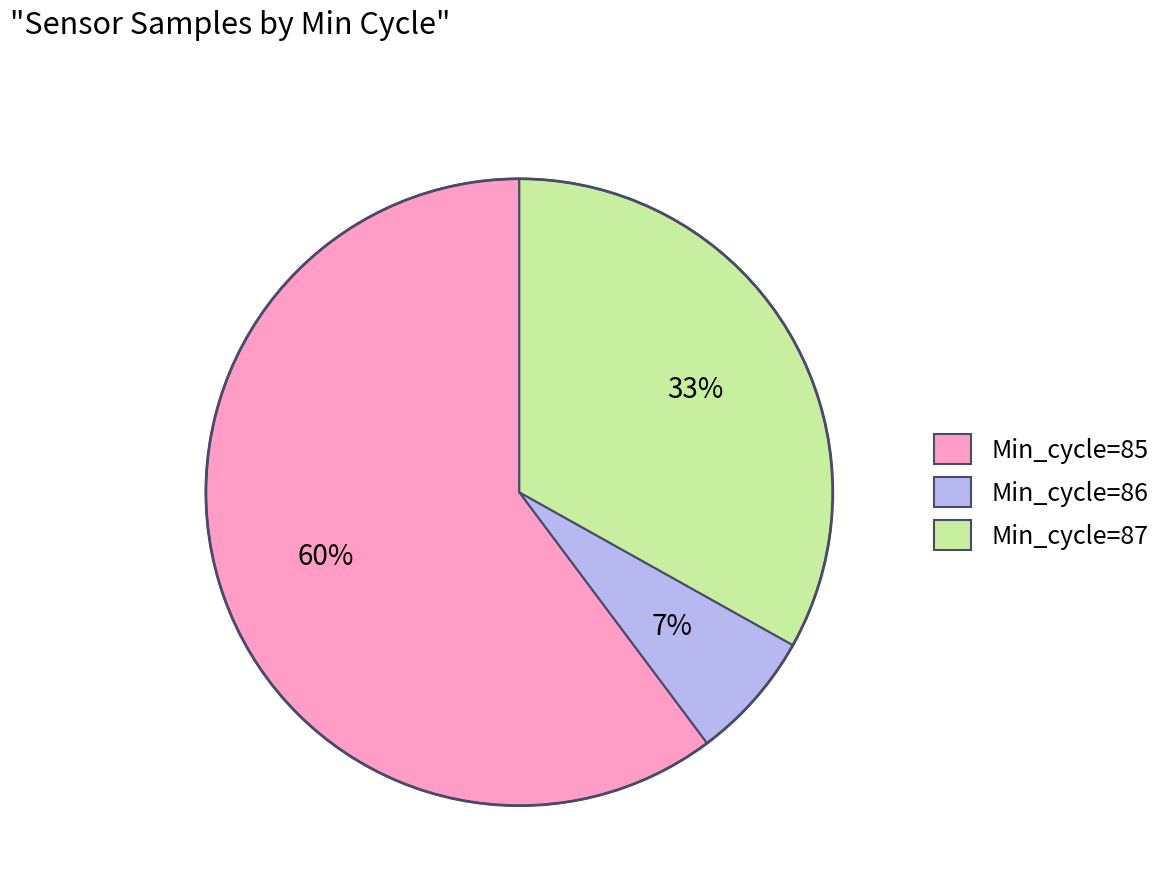

To the nearest percent, what portion does Min_cycle=87 represent?

33%